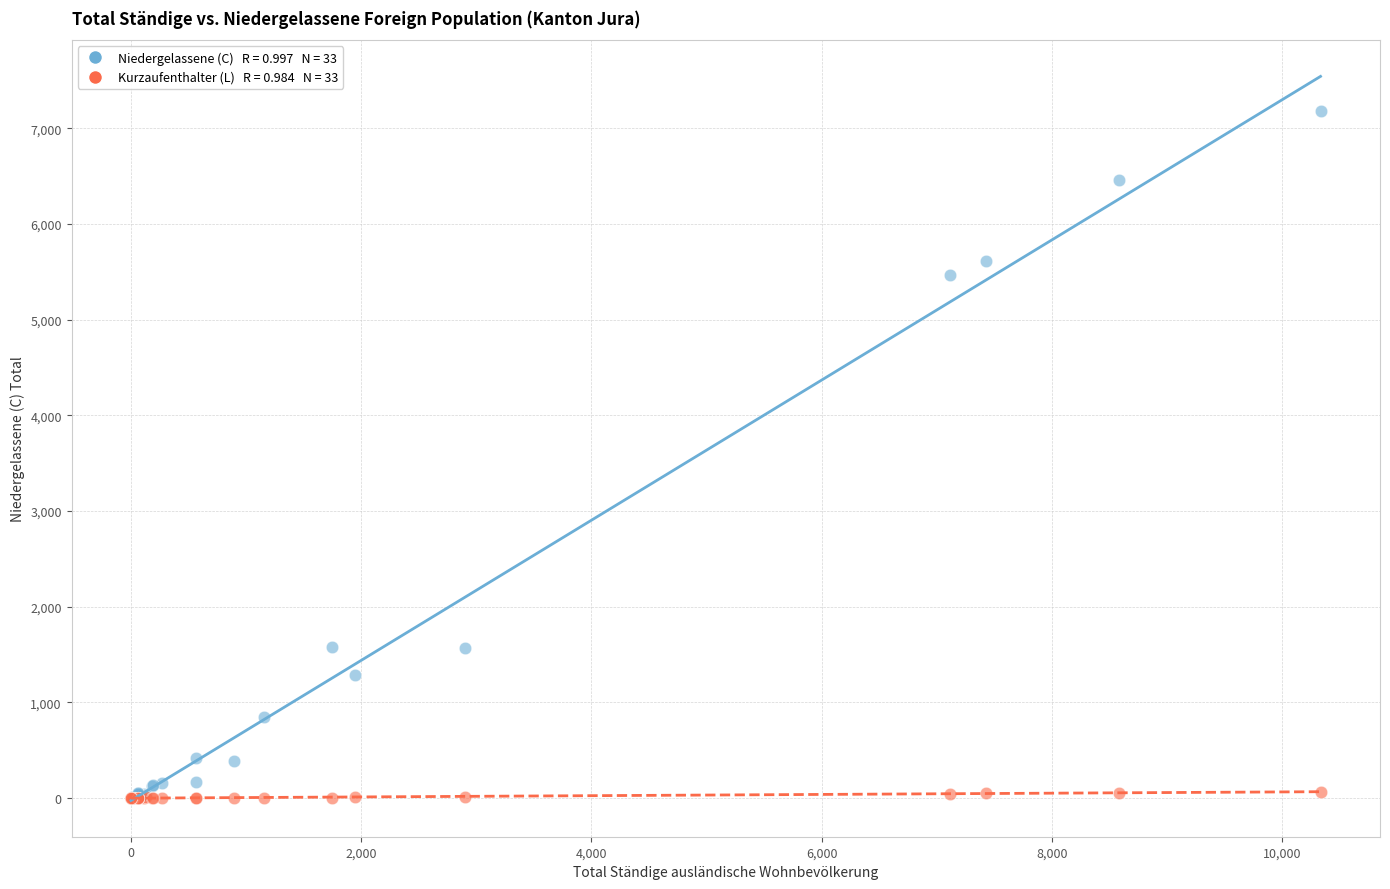

Across all series, what Y value is closest to 3591?

5473